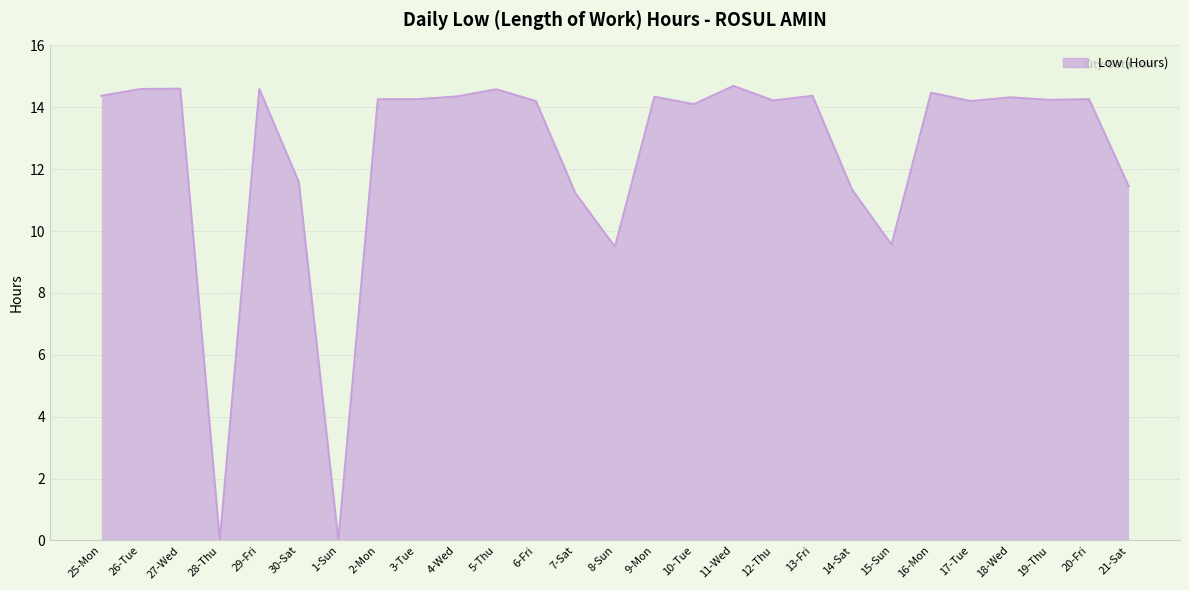

What is the sum of the values at 25-Mon and 11-Wed?

29.1